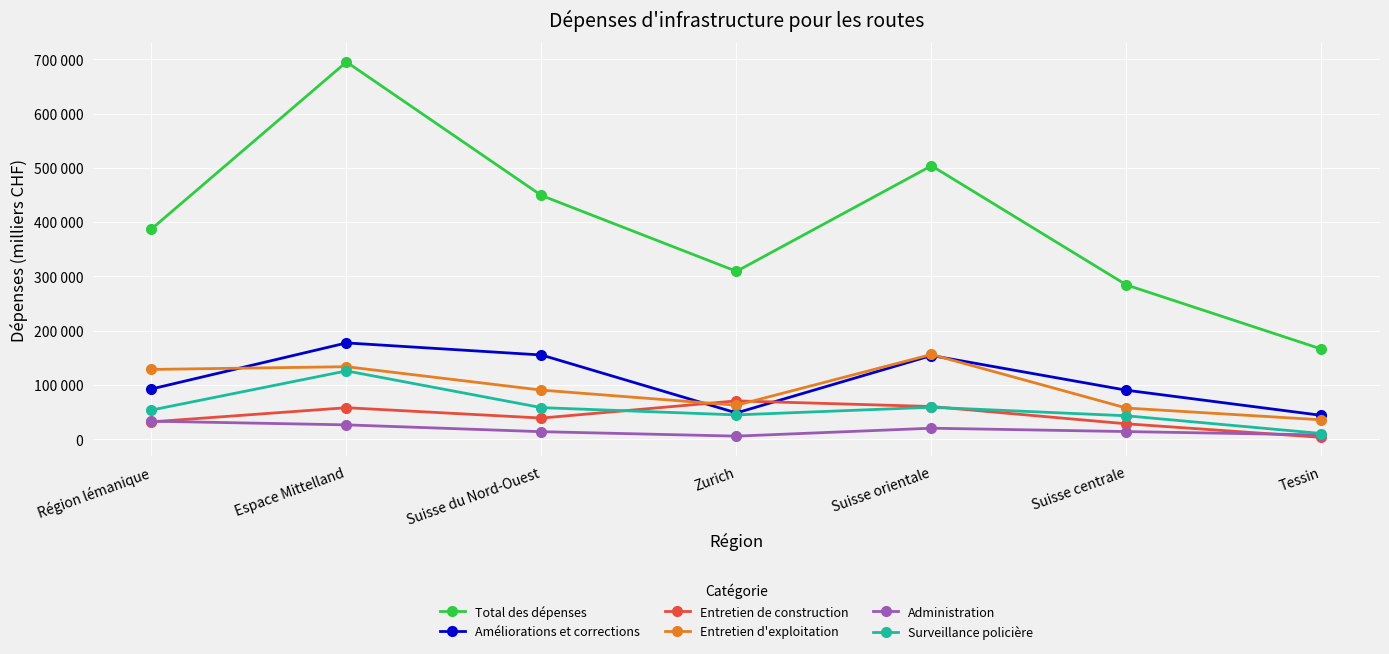

True or false: Administration and Entretien de construction cross at least once.

True